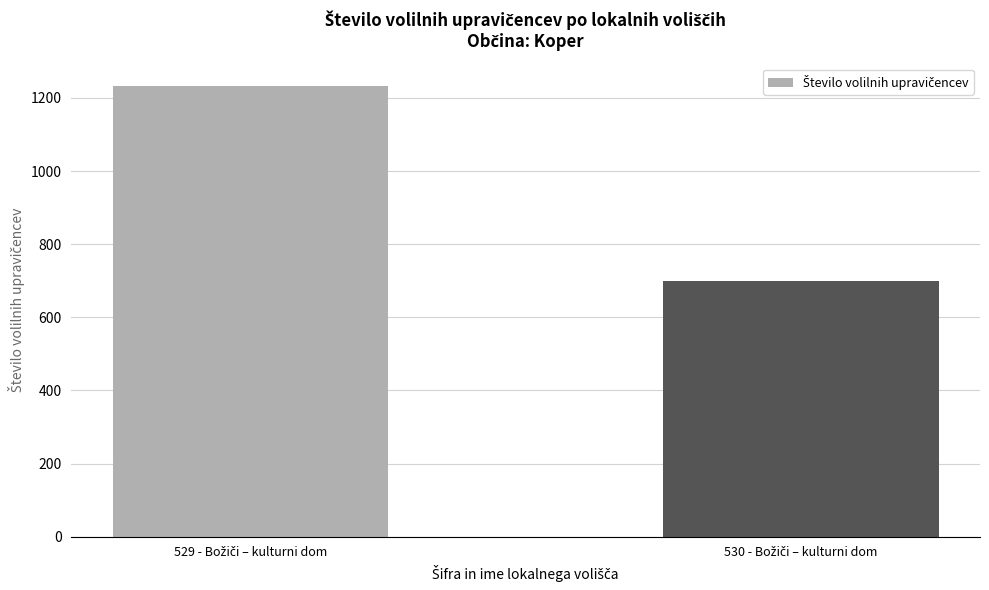

What is the value of the 2nd bar from the left?

700